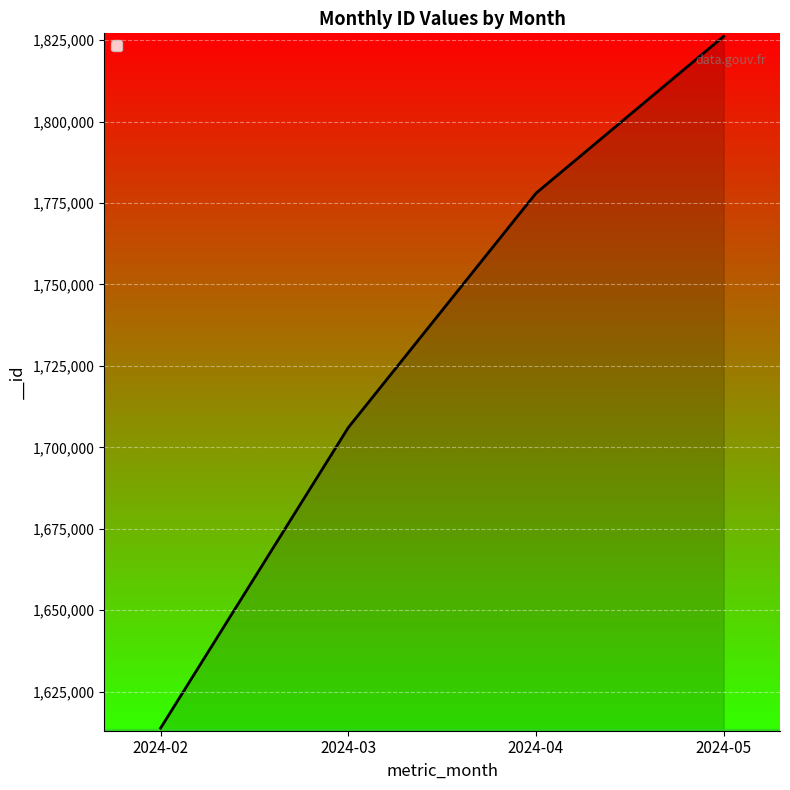

Count the values in the range 1706062 to 1826171.

3